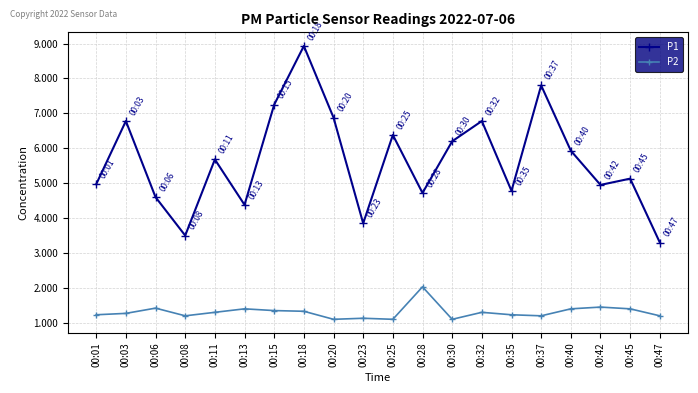

Does the chart have visible grid lines?

Yes